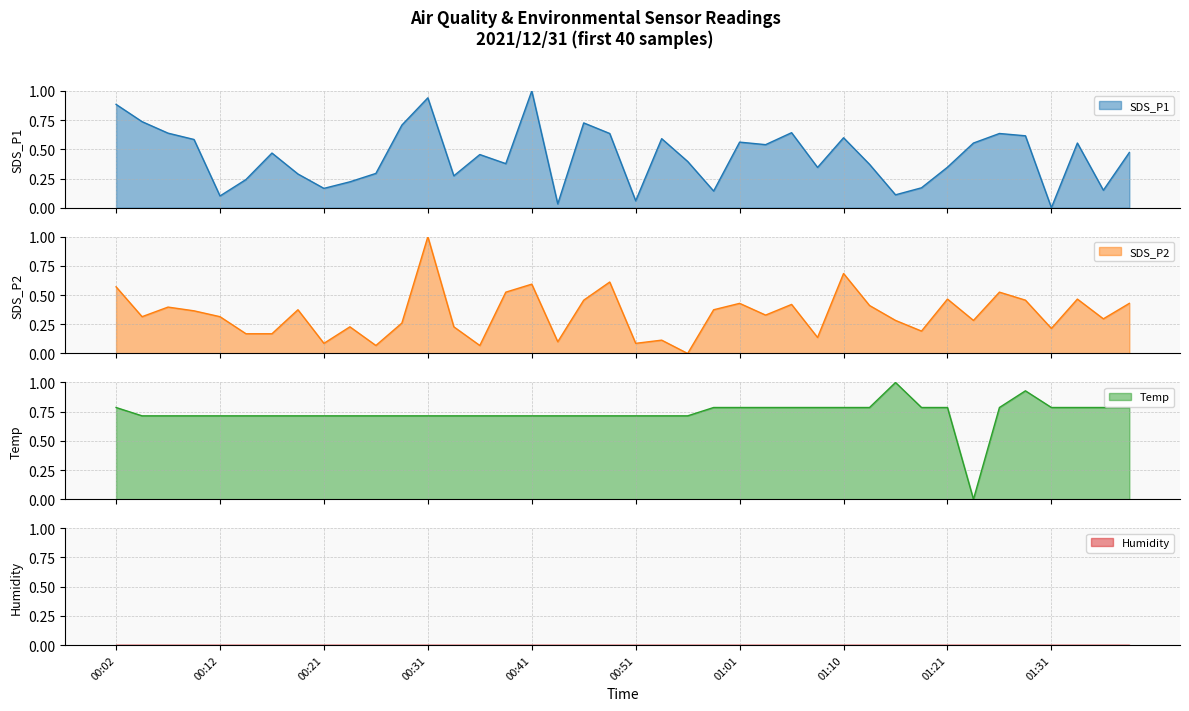

Is the value of Temp at 00:41 greater than the value of SDS_P1 at 00:02?

No